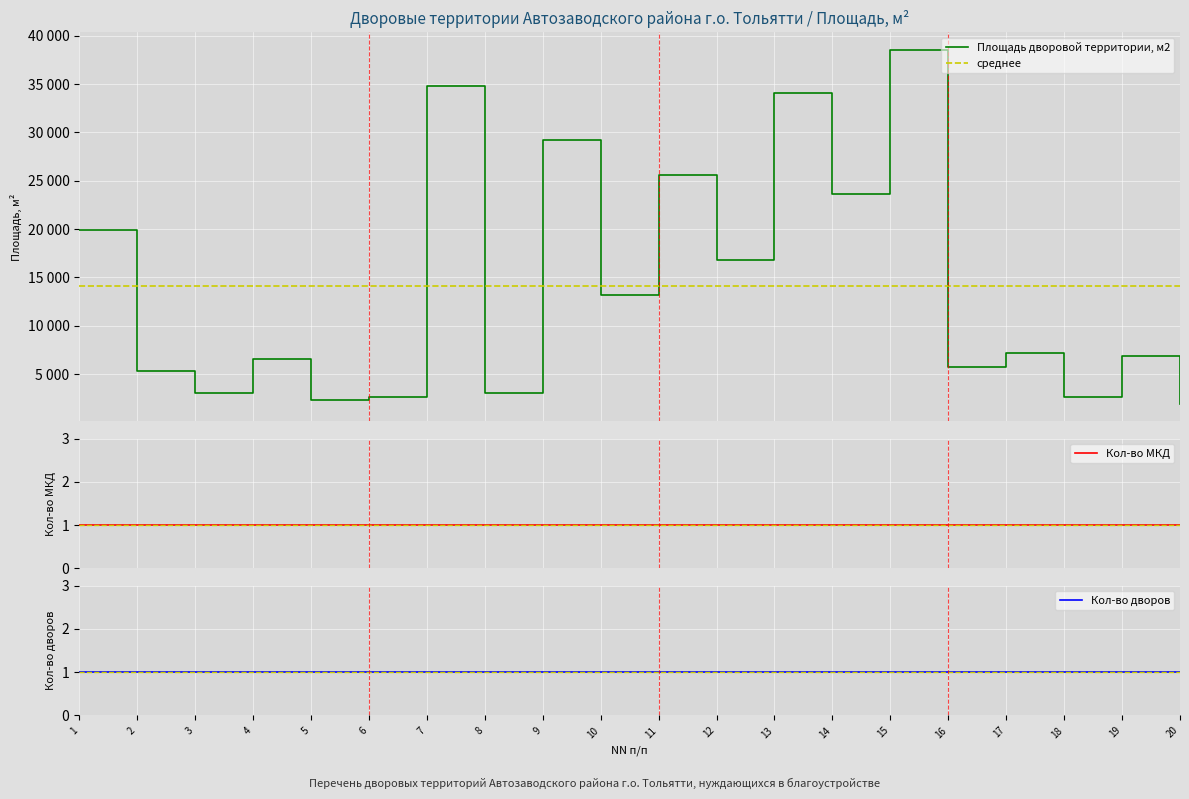

At 13, list the series in order from smallest to largest.

Кол-во МКД, Кол-во дворов, Площадь дворовой территории, м2